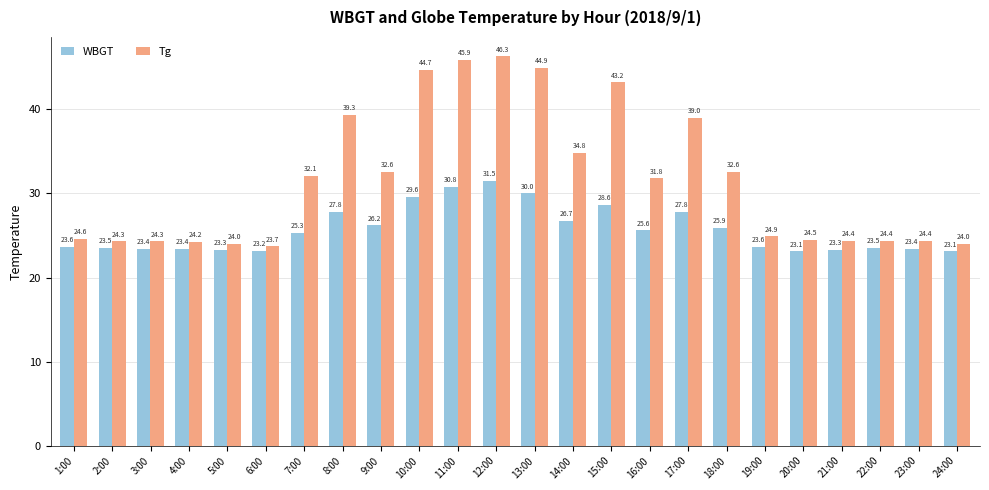

Are the bars grouped side by side (vs. stacked)?

Yes